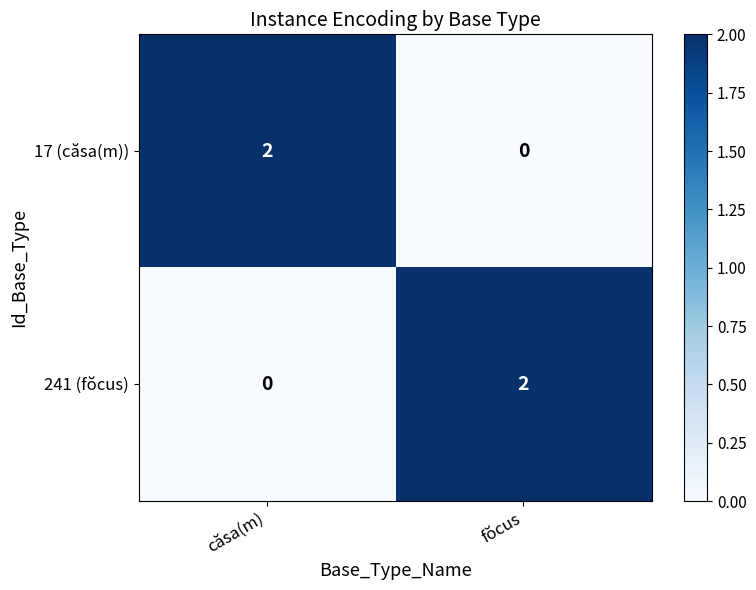

True or false: 17 (căsa(m)) has a value of 1 at fŏcus.

False